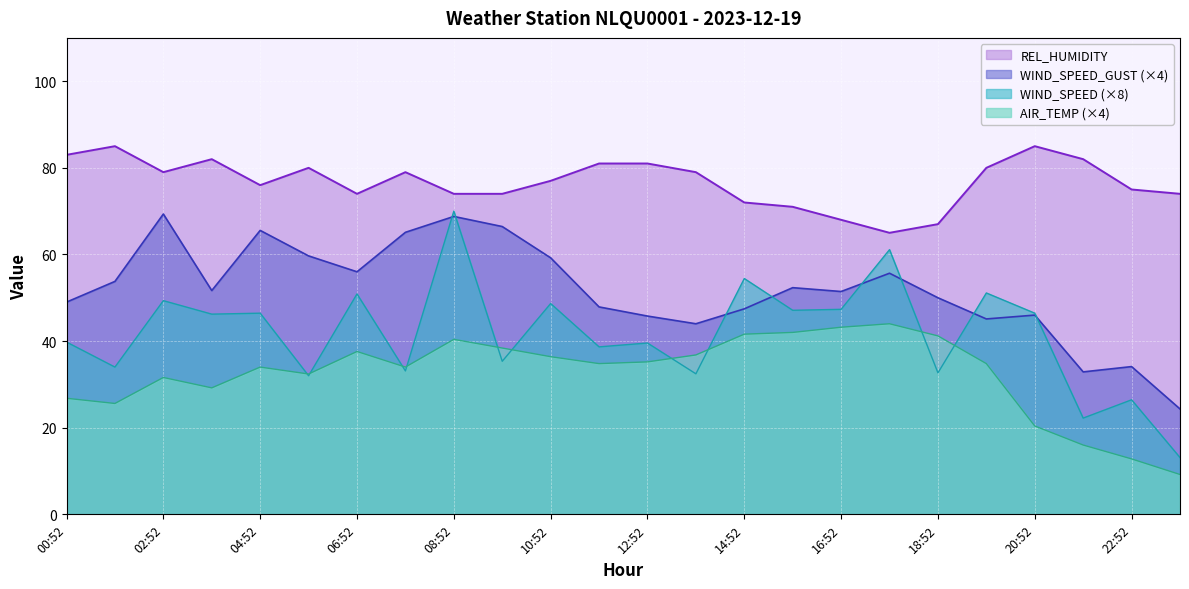

What is the difference between the second highest and minimum values in the WIND_SPEED series?

48.0